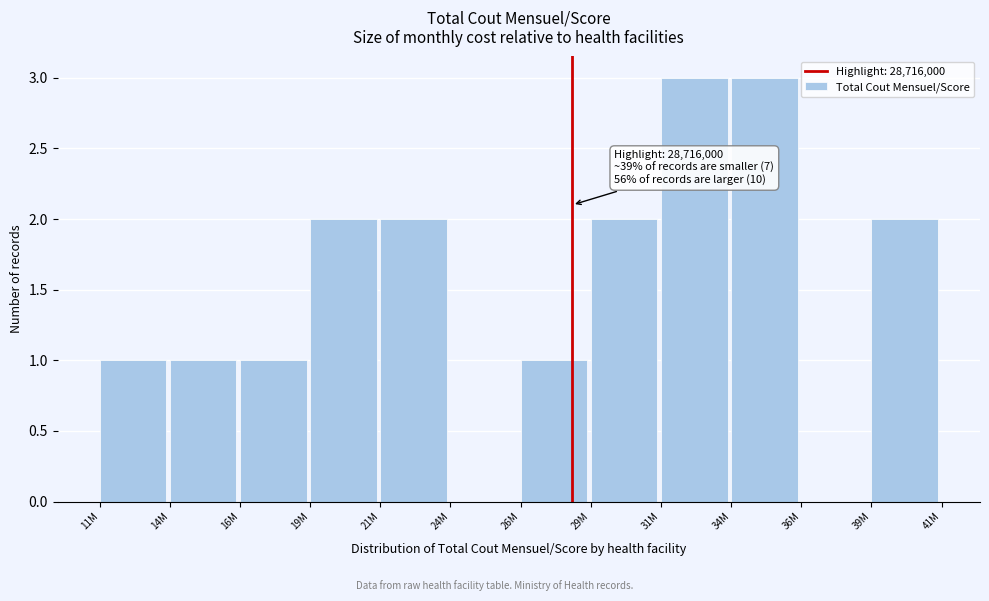

Reading left to right, transcribe all the data shown in this chart.

11M=1	14M=1	16M=1	19M=2	21M=2	24M=0	26M=1	29M=2	31M=3	34M=3	36M=0	39M=2